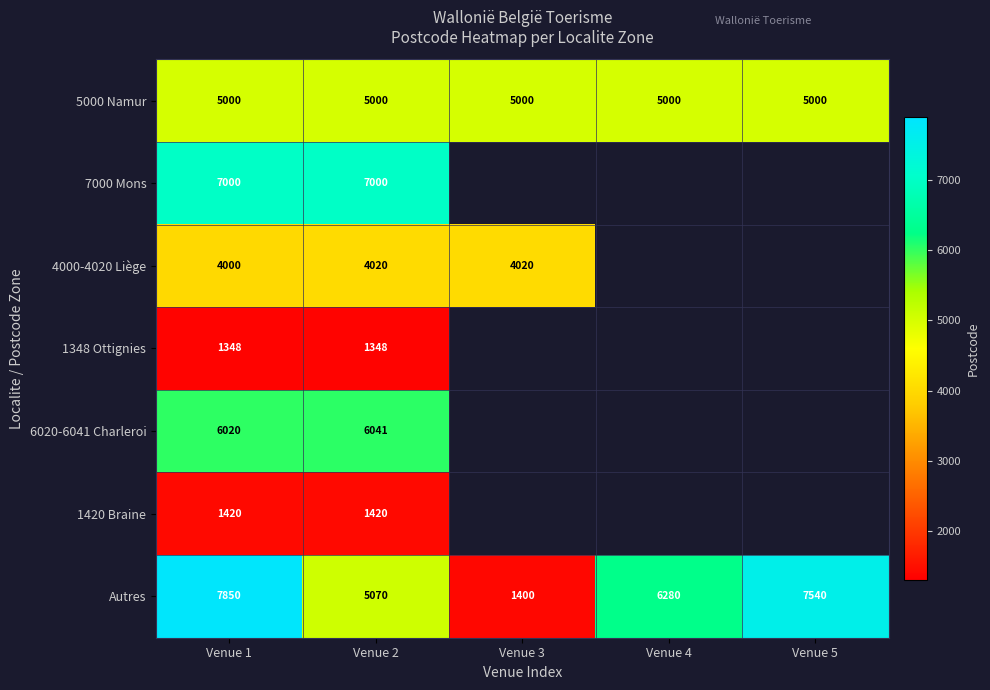

What is the spread (max minus min) of values at Venue 2?

5652